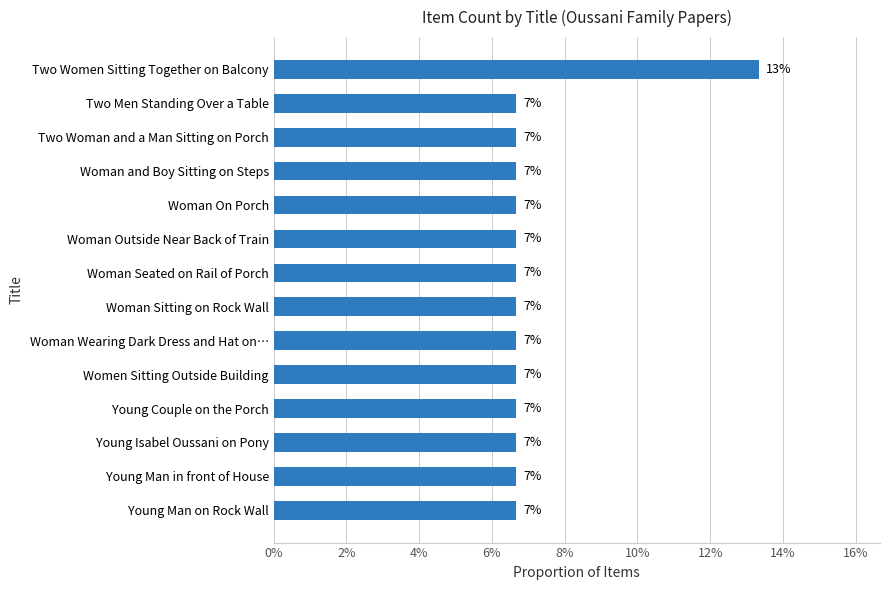

What is the average value?

0.1